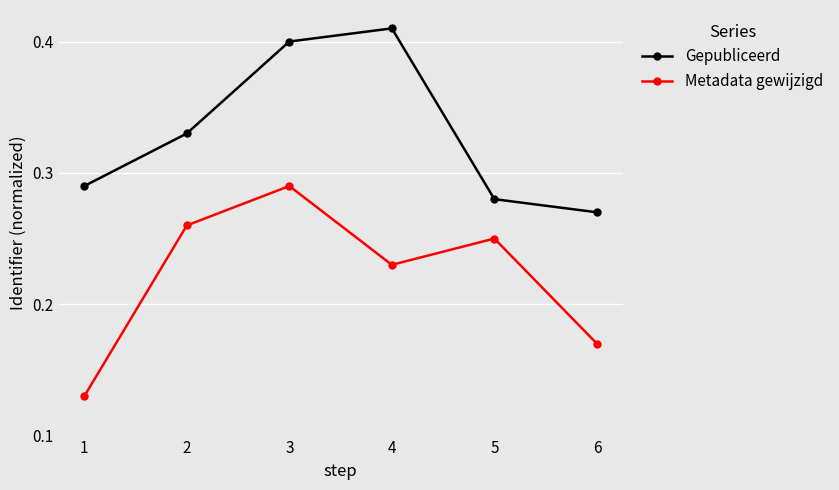

How many interior local peaks does the Gepubliceerd series have?

1